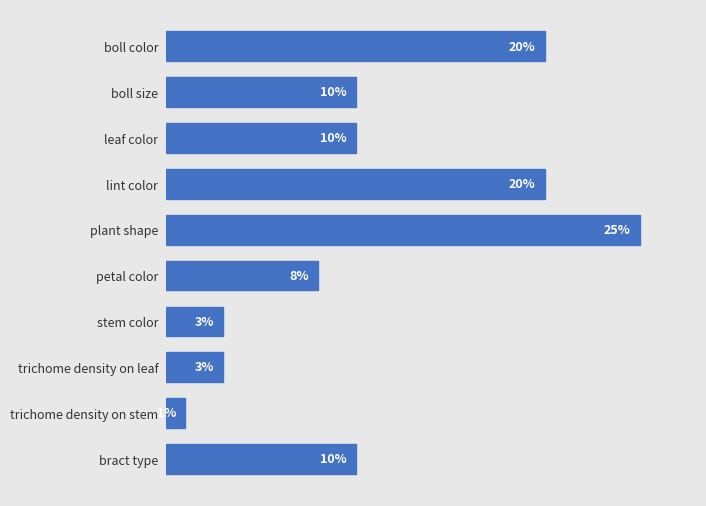

What is the label of the 1st bar from the top?

boll color